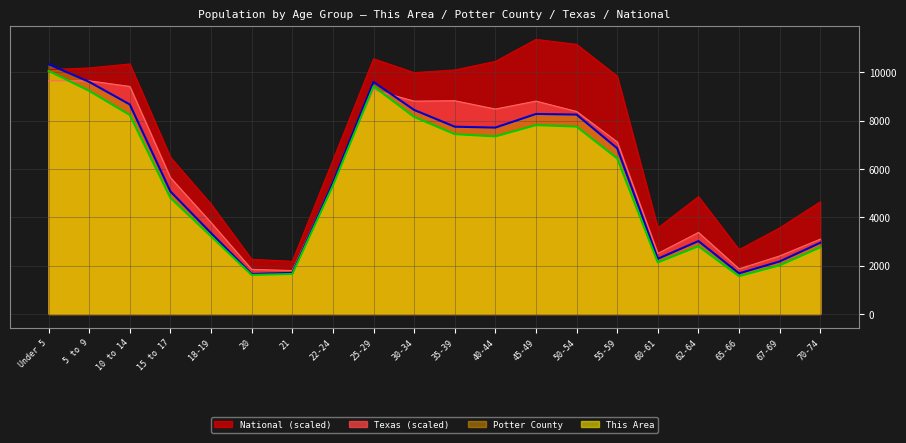

The value of Texas at 15 to 17 is 7574.5. True or false?

False